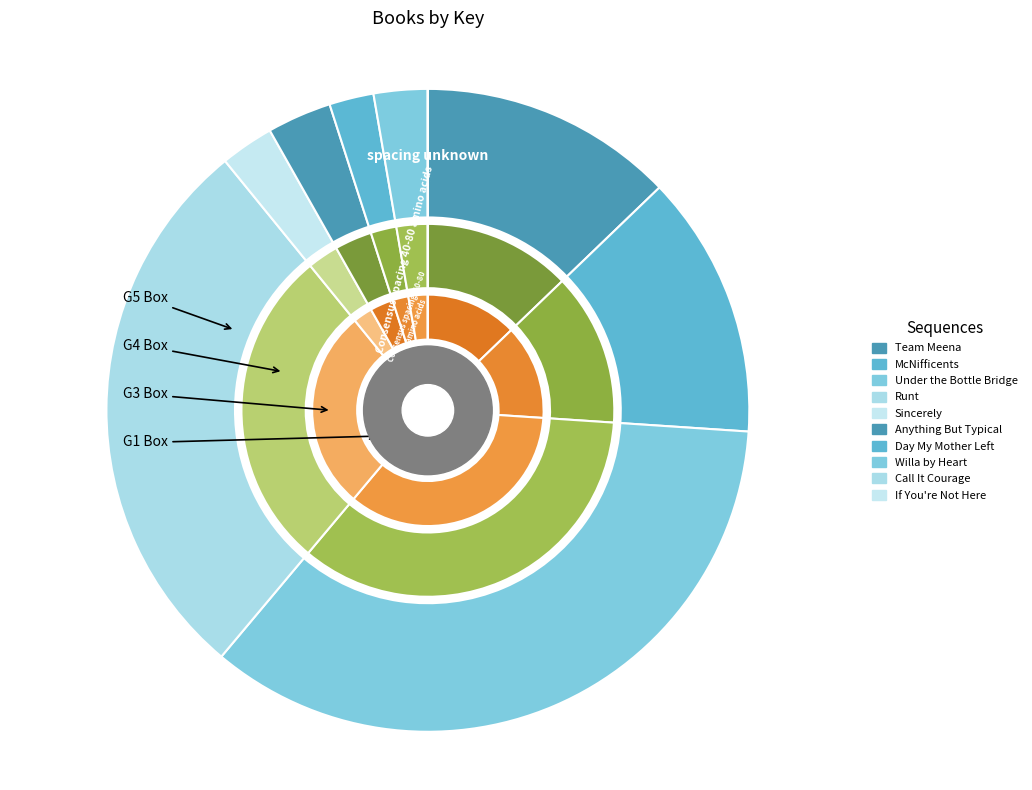

What is the ratio of the value at Sincerely to the value at Under the Bottle Bridge?

0.1